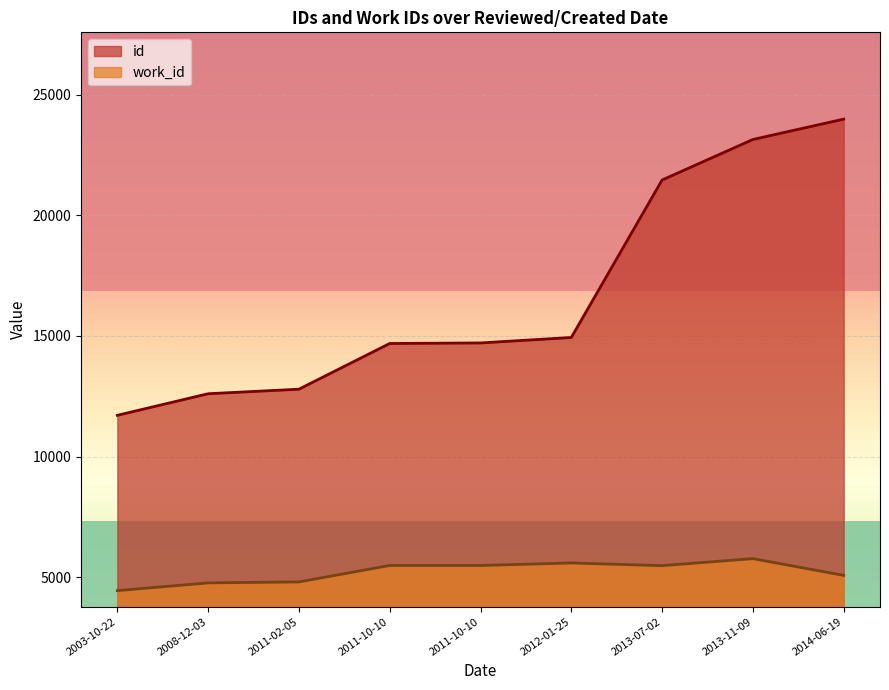

Which category has the highest value in the work_id series?

2013-11-09